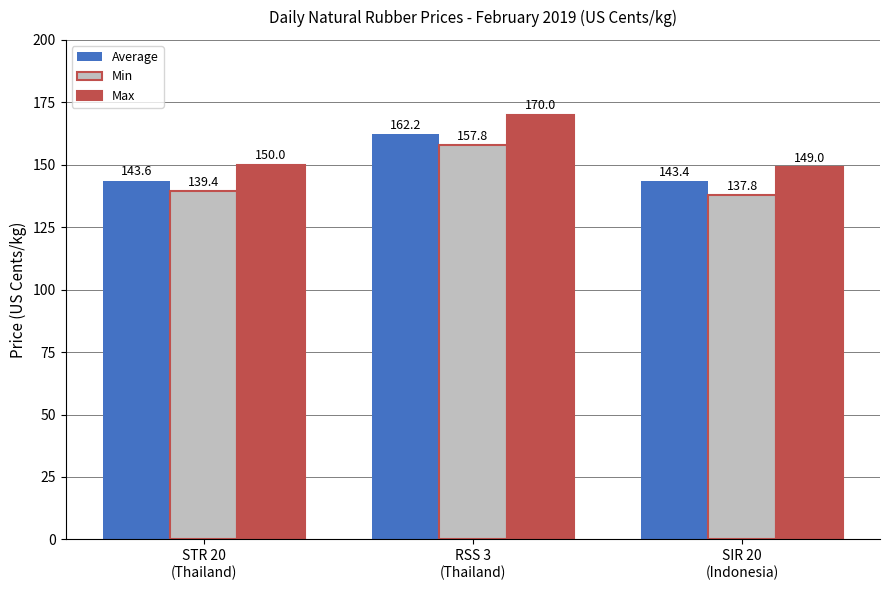

What is the smallest value displayed?

137.8